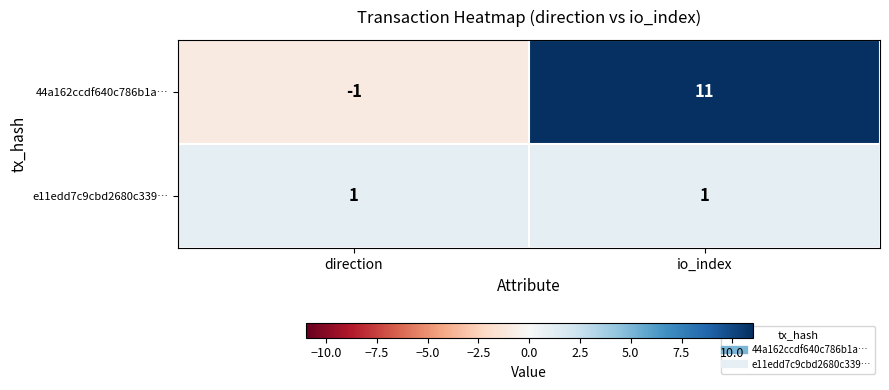

Rank the series by their average value, from lowest to highest.

e11edd7c9cbd2680c339…, 44a162ccdf640c786b1a…